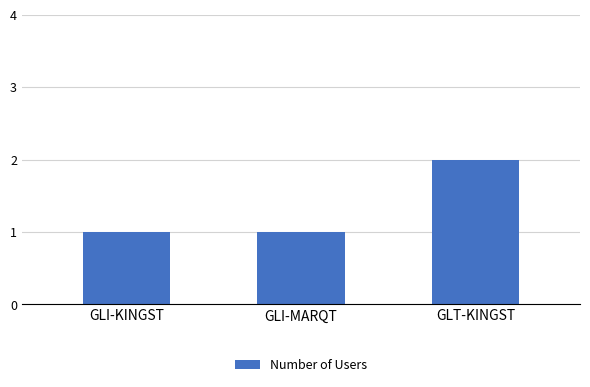

Are the bars horizontal?

No